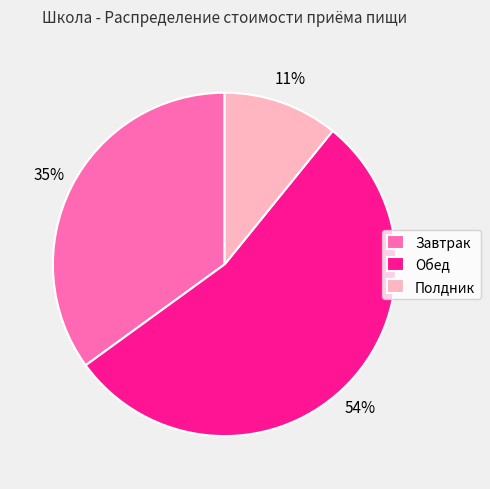

How many segments does this pie chart have?

3